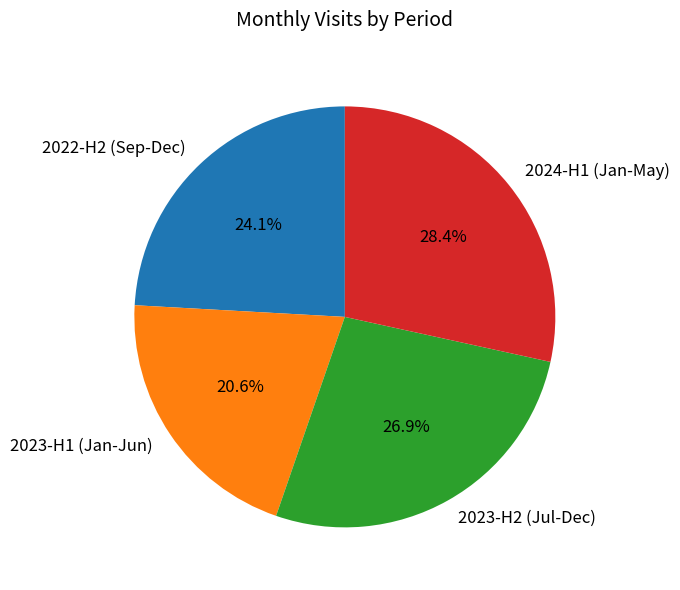

Which category has the smallest portion of the pie?

2023-H1 (Jan-Jun)